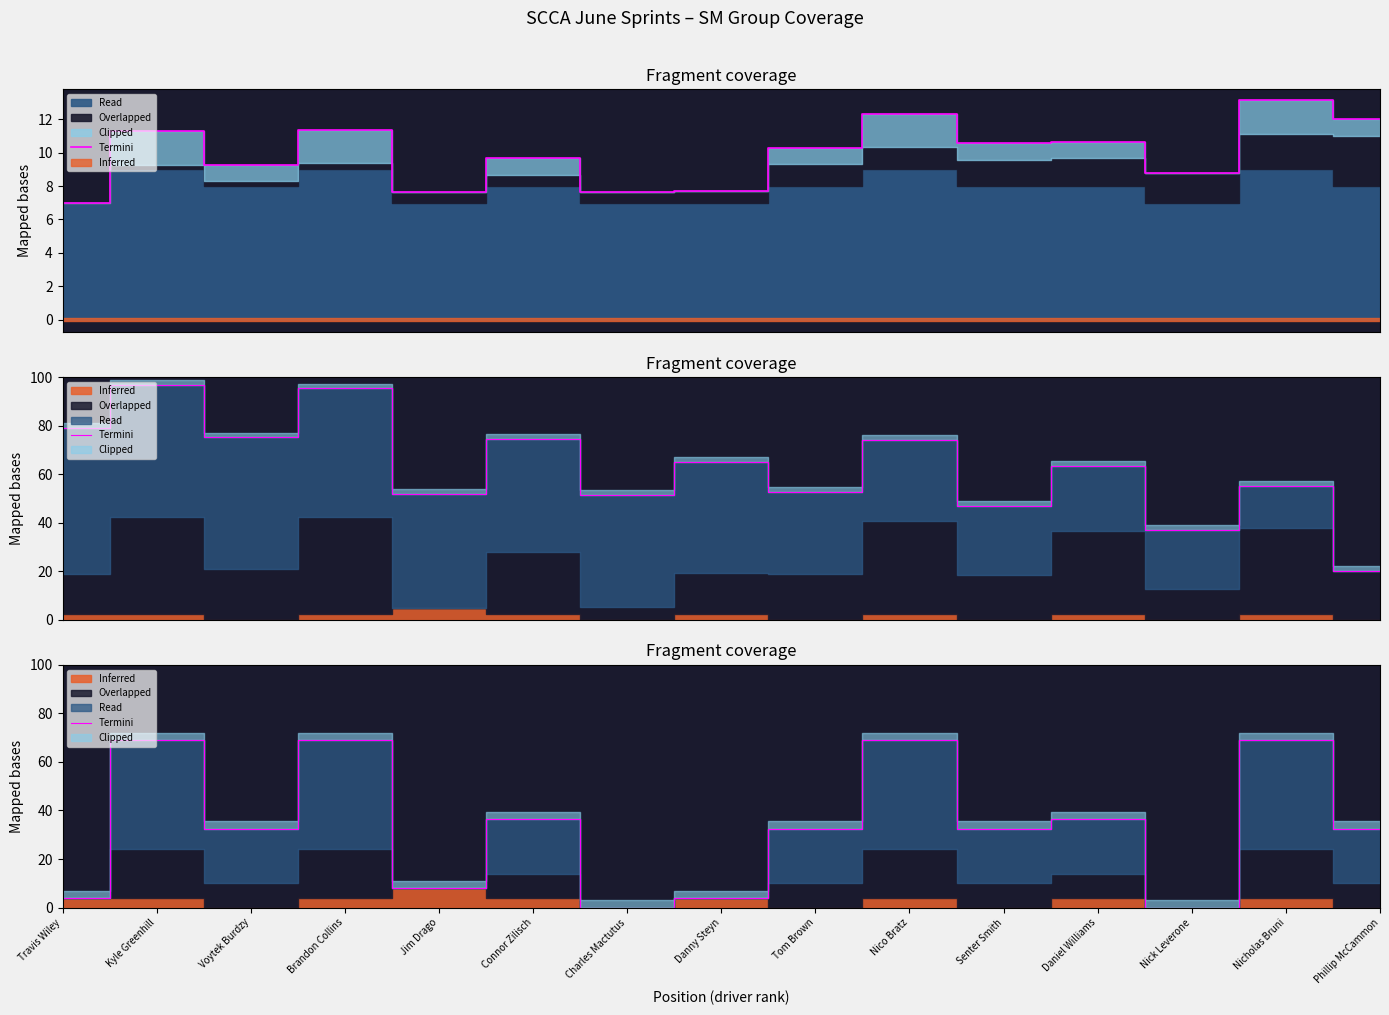

What is the value of the 8th point from the left?

4.0